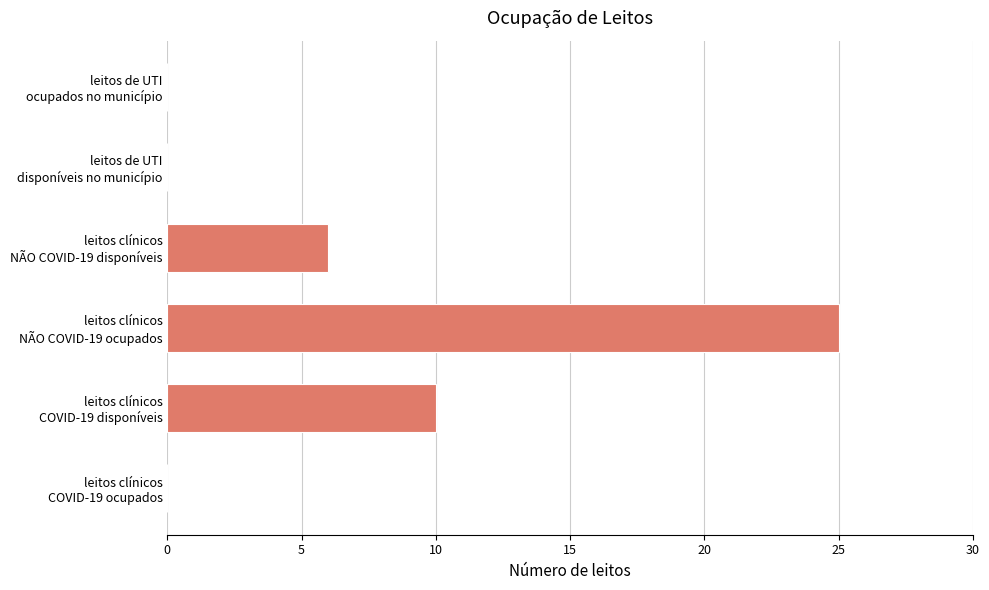

What is the greatest value displayed?

25